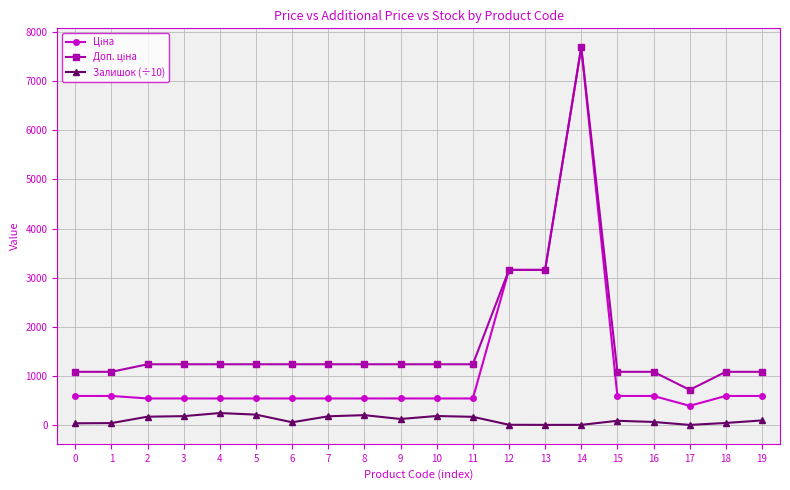

At which category is the sum across all series the highest?

14